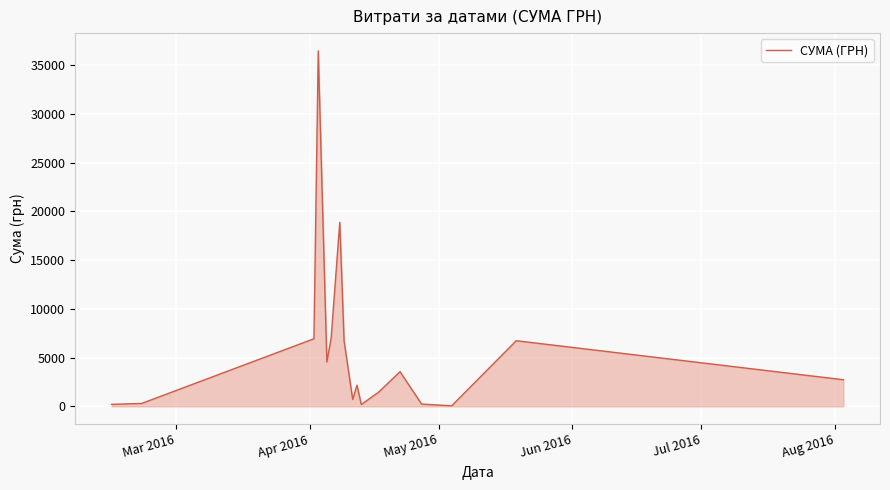

What is the average value?

5813.1